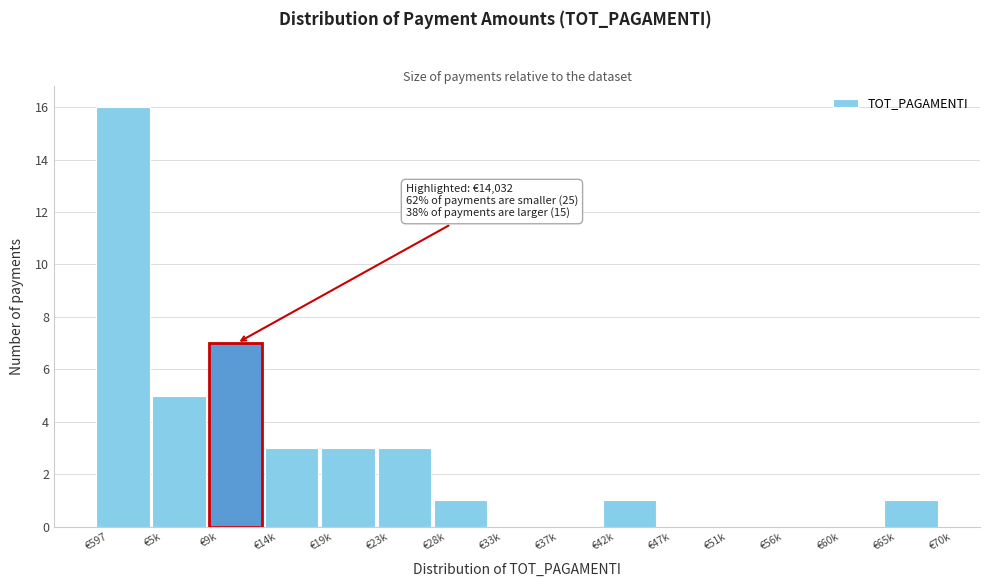

Reading left to right, what are all the values shown in this chart?

€597=16	€5k=5	€9k=7	€14k=3	€19k=3	€23k=3	€28k=1	€33k=0	€37k=0	€42k=1	€47k=0	€51k=0	€56k=0	€60k=0	€65k=1